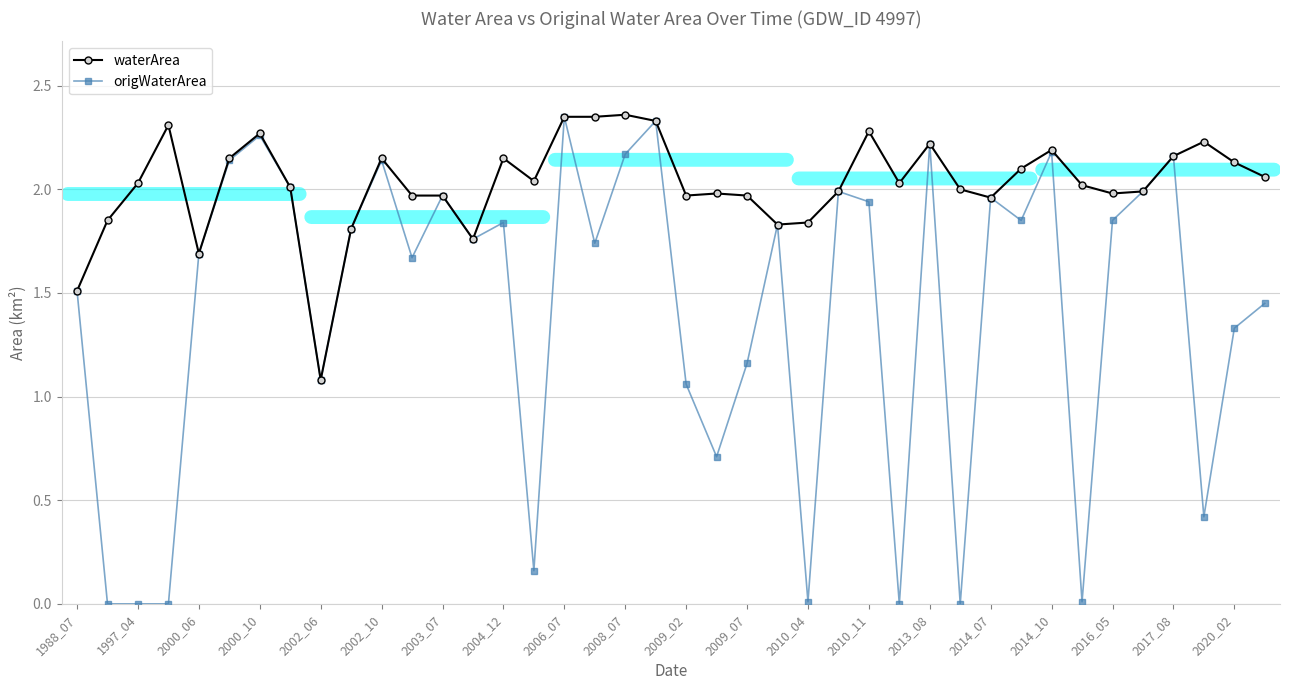

At which label does waterArea reach its minimum?

2002_06